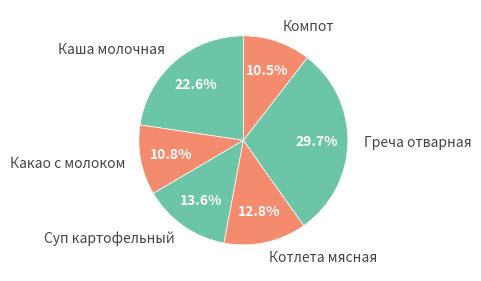

Does any single category account for the majority?

No